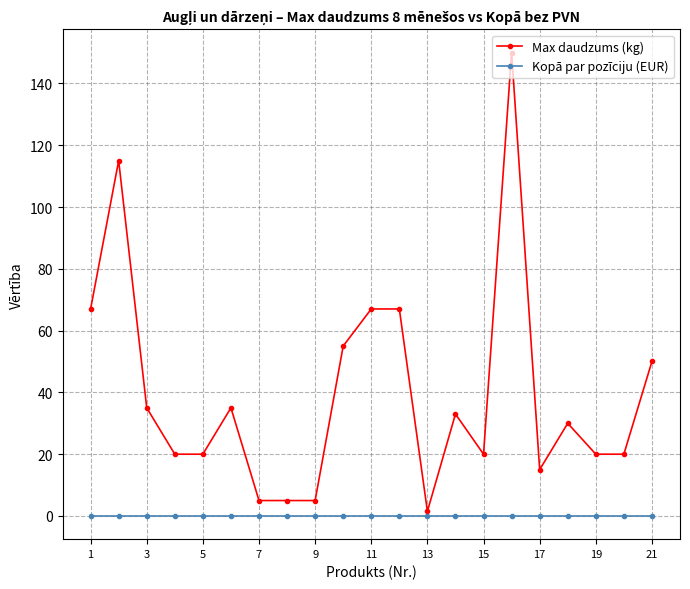

Does the chart display data point markers on the line(s)?

Yes